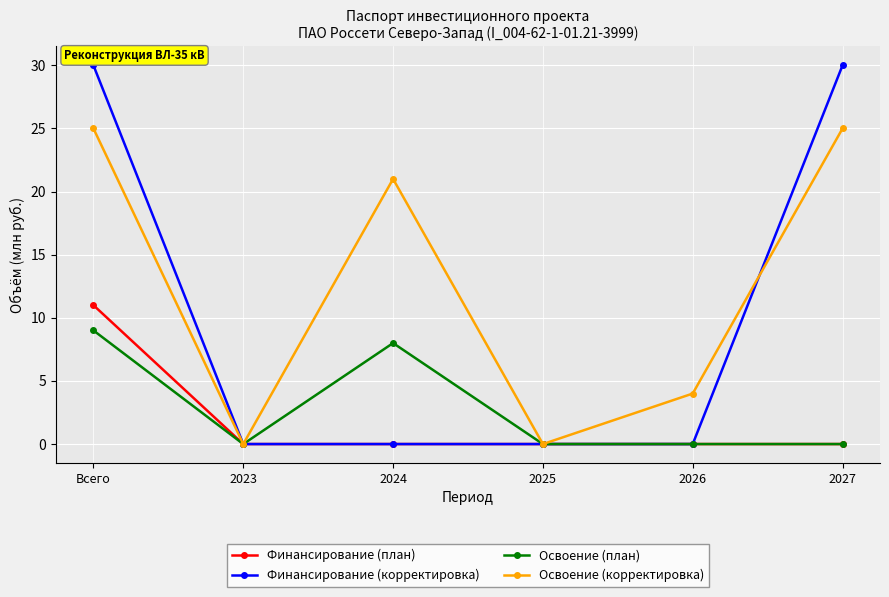

What is the average value of the Финансирование (корректировка) series?

10